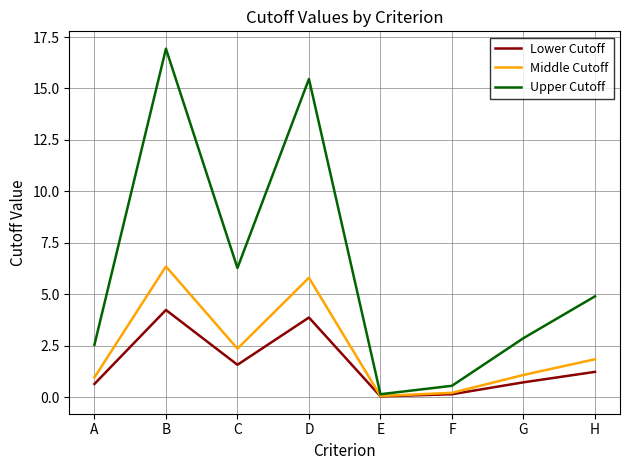

Does the chart have visible grid lines?

Yes